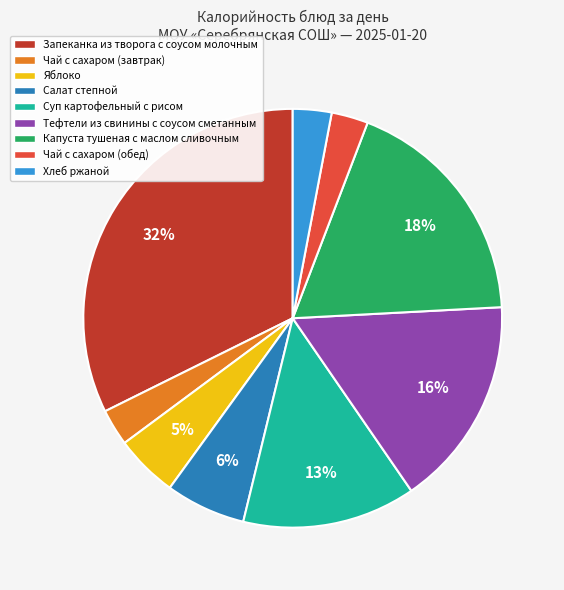

Which slice is the largest?

Запеканка из творога с соусом молочным